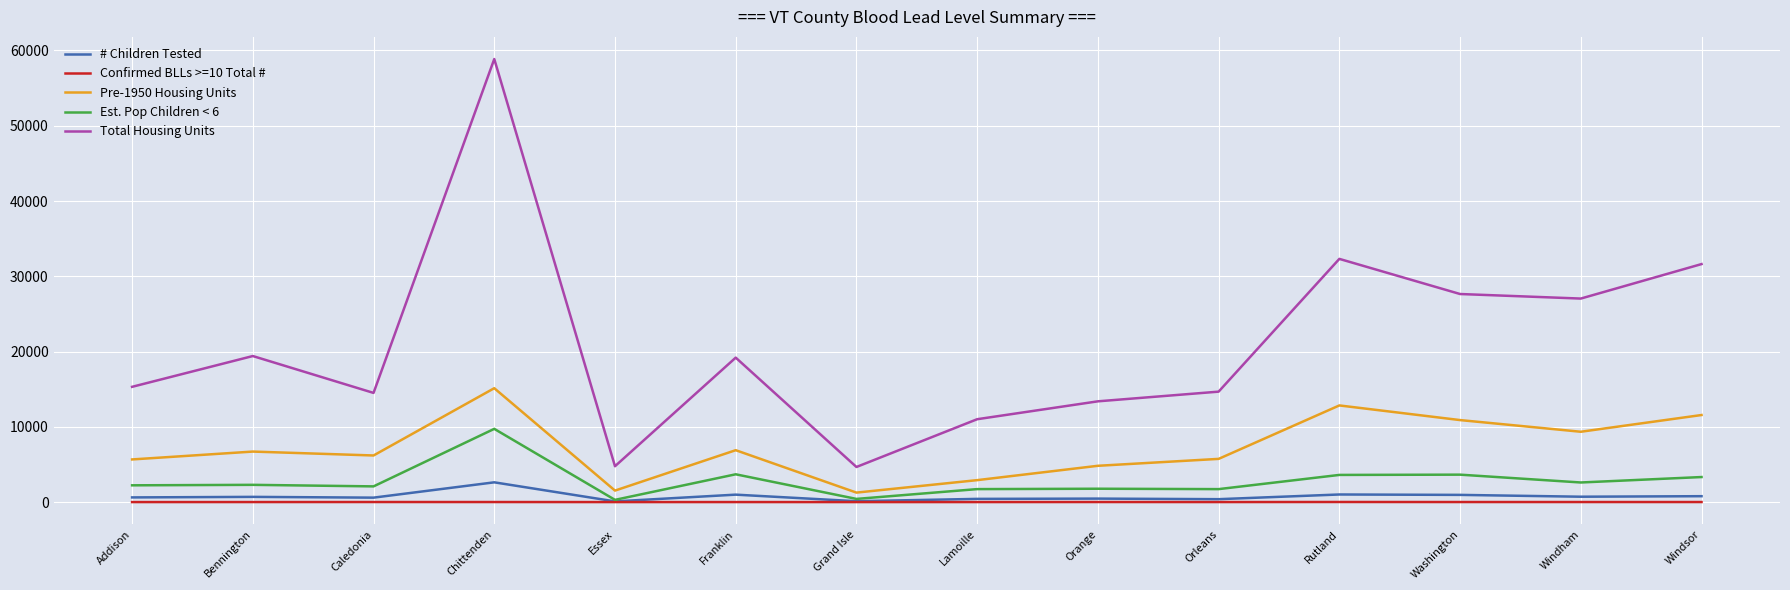

How many categories are shown in the chart?

14